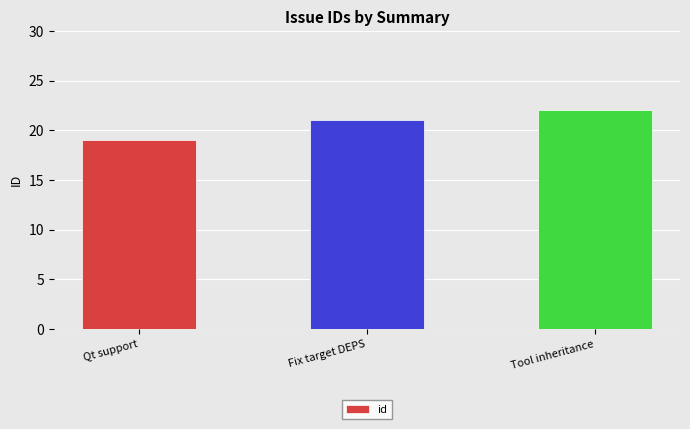

The value at Tool inheritance is 22. True or false?

True